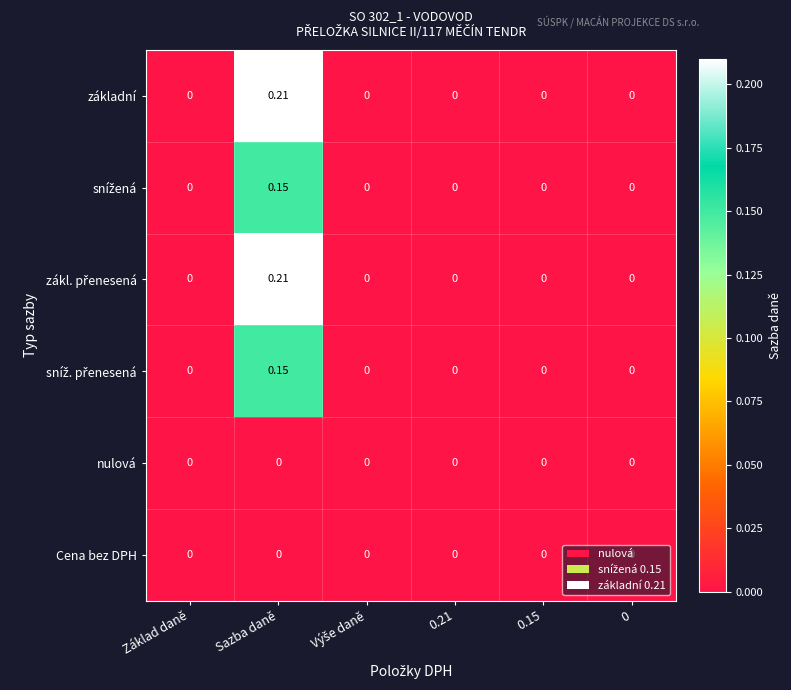

At which category is the sum across all series the highest?

Sazba daně